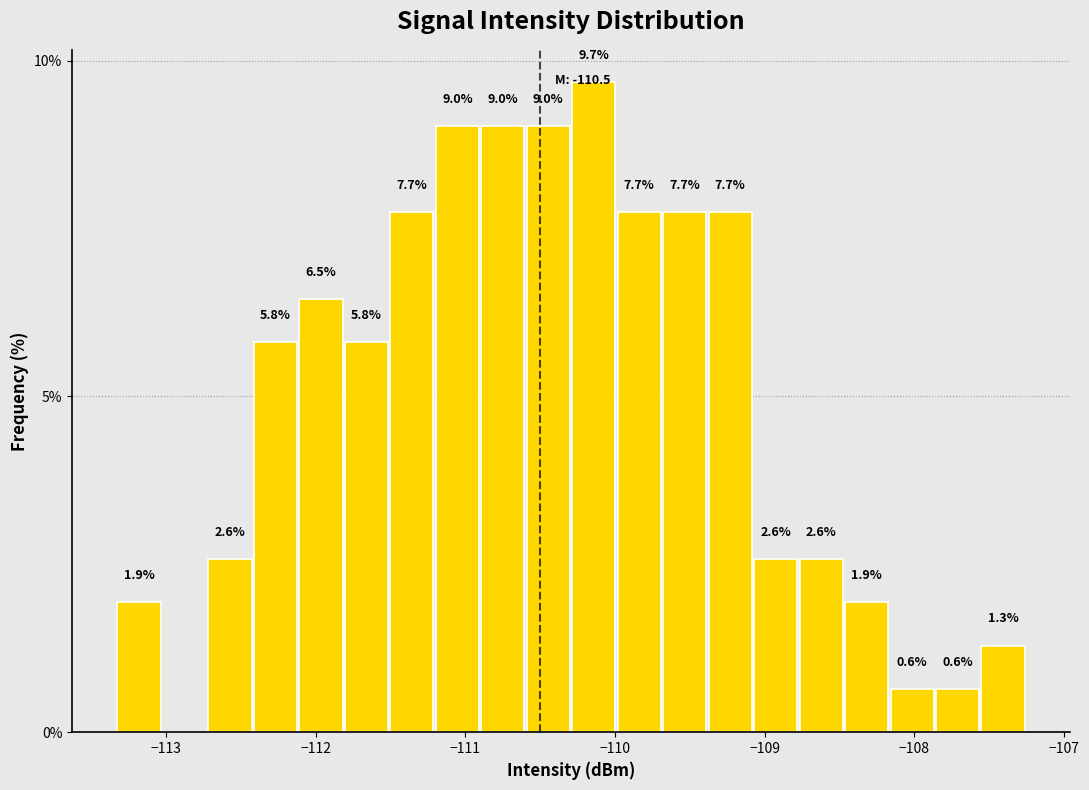

Around what value on the x-axis is the tallest bar? Give the approximate position of its centre, as read against the axis.

-110.1